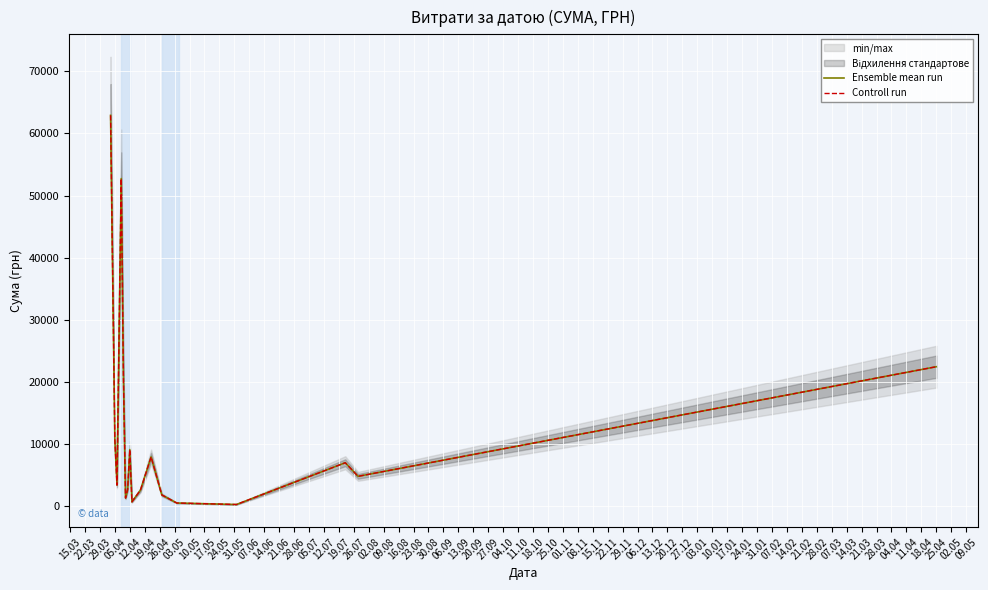

In Ensemble mean run, how many points are lower than both neighbors (excluding endpoints)?

5